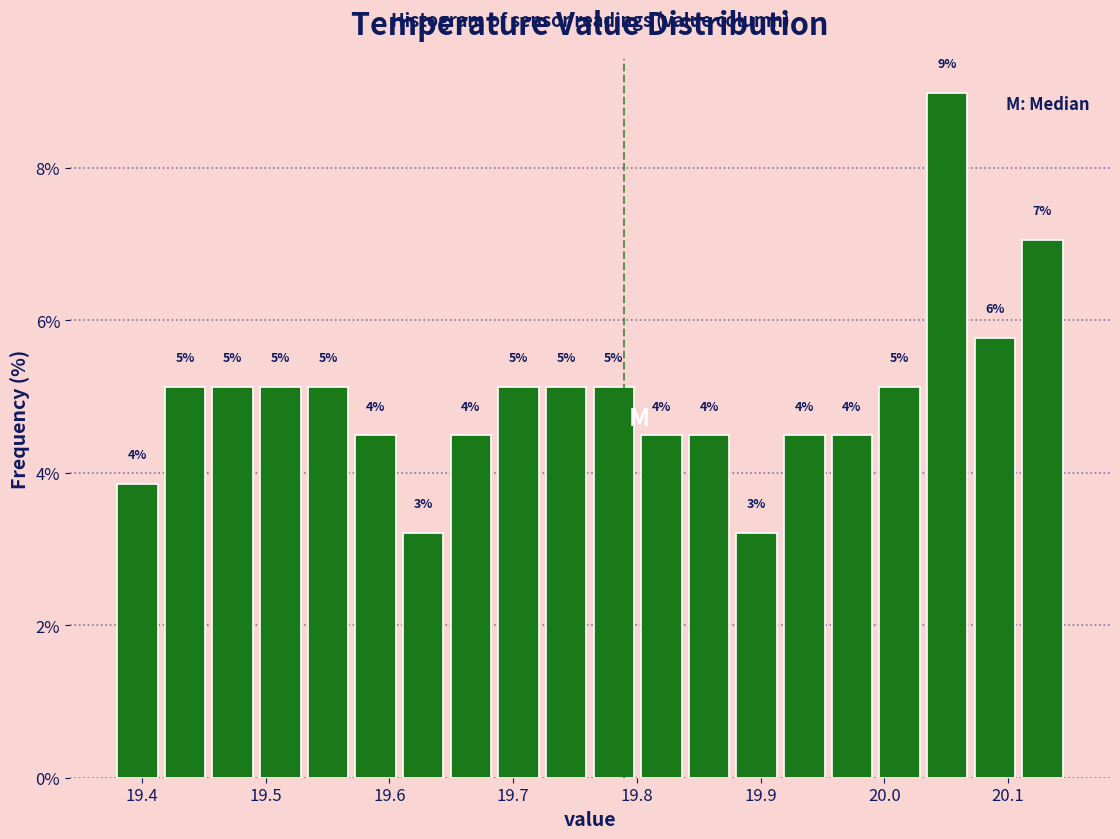

Read against the x-axis, roughly where is the centre of the tallest bar?

20.05